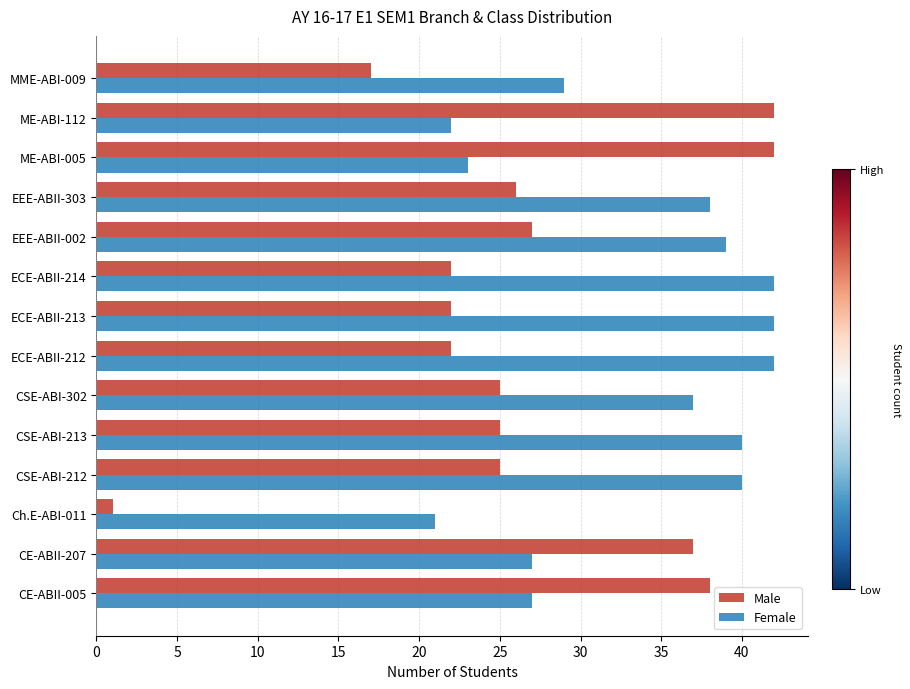

What is the sum of all Female values?

469